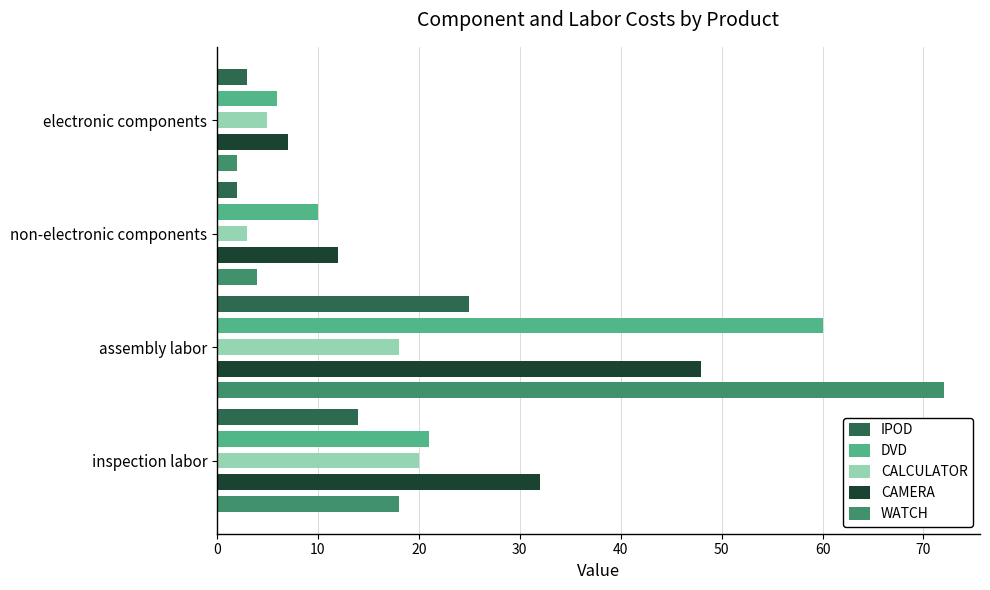

Is it true that DVD equals 100 at assembly labor?

False